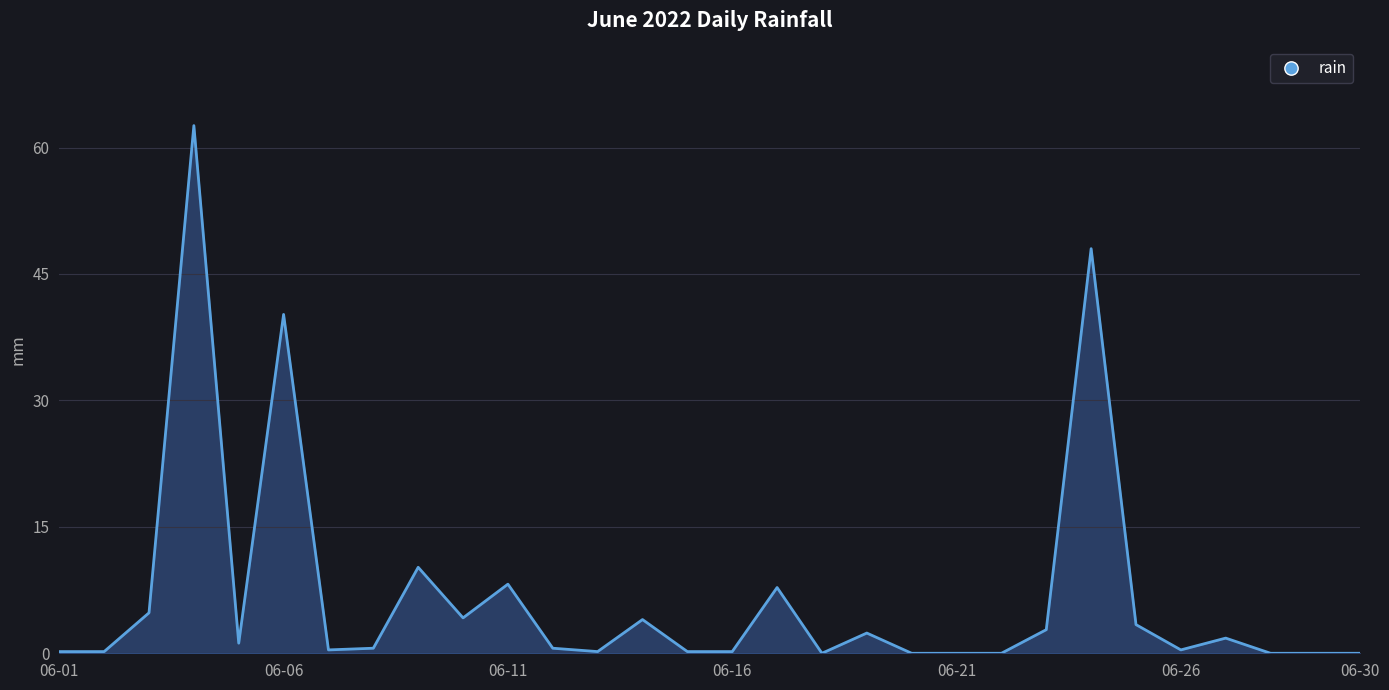

What is the difference between the maximum and minimum values?

62.6